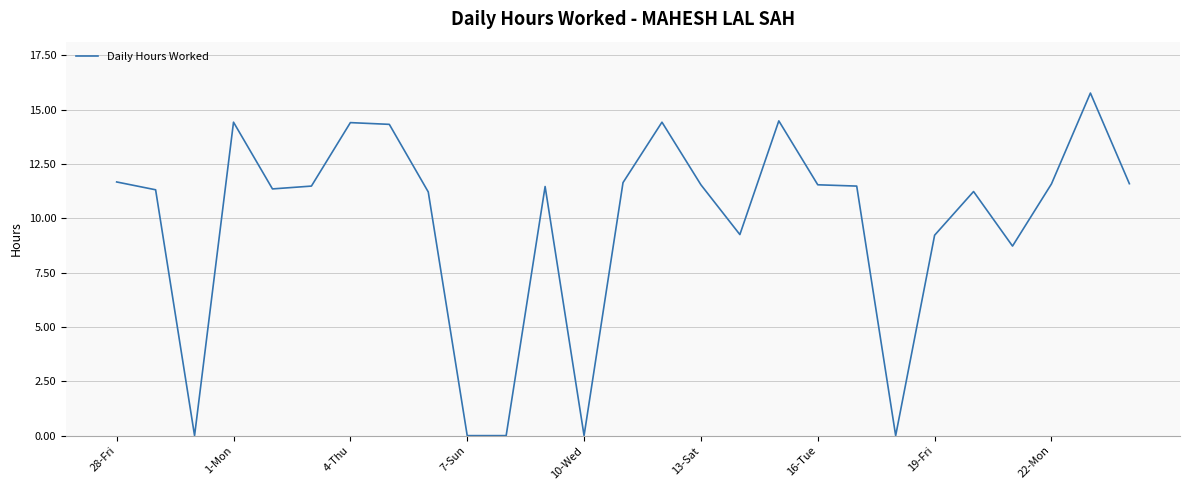

What is the difference between the maximum and minimum values?

15.8